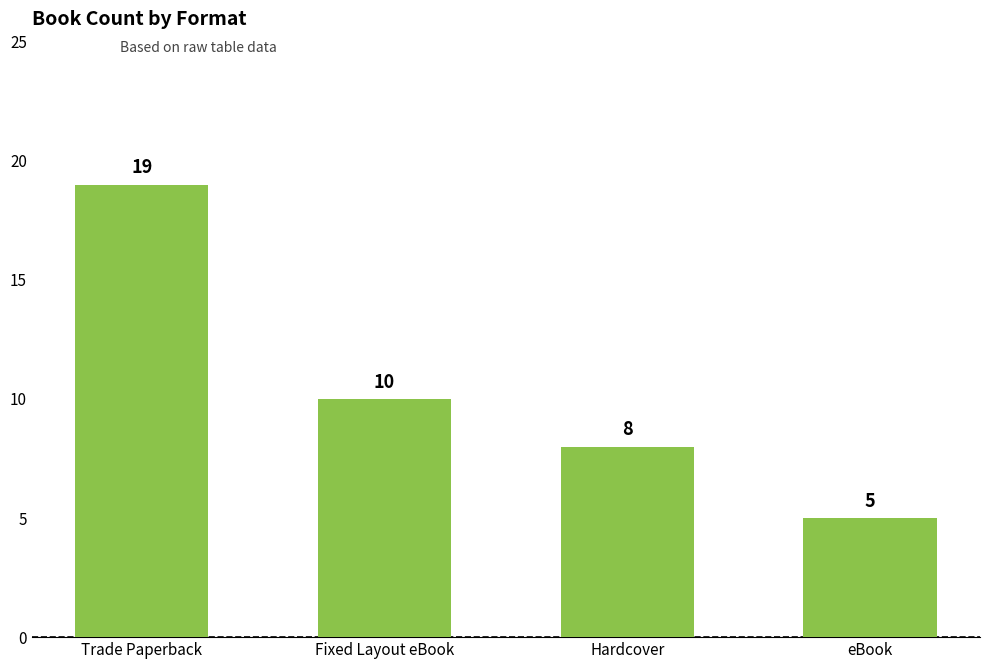

Reading left to right, transcribe all the data shown in this chart.

Trade Paperback=19	Fixed Layout eBook=10	Hardcover=8	eBook=5